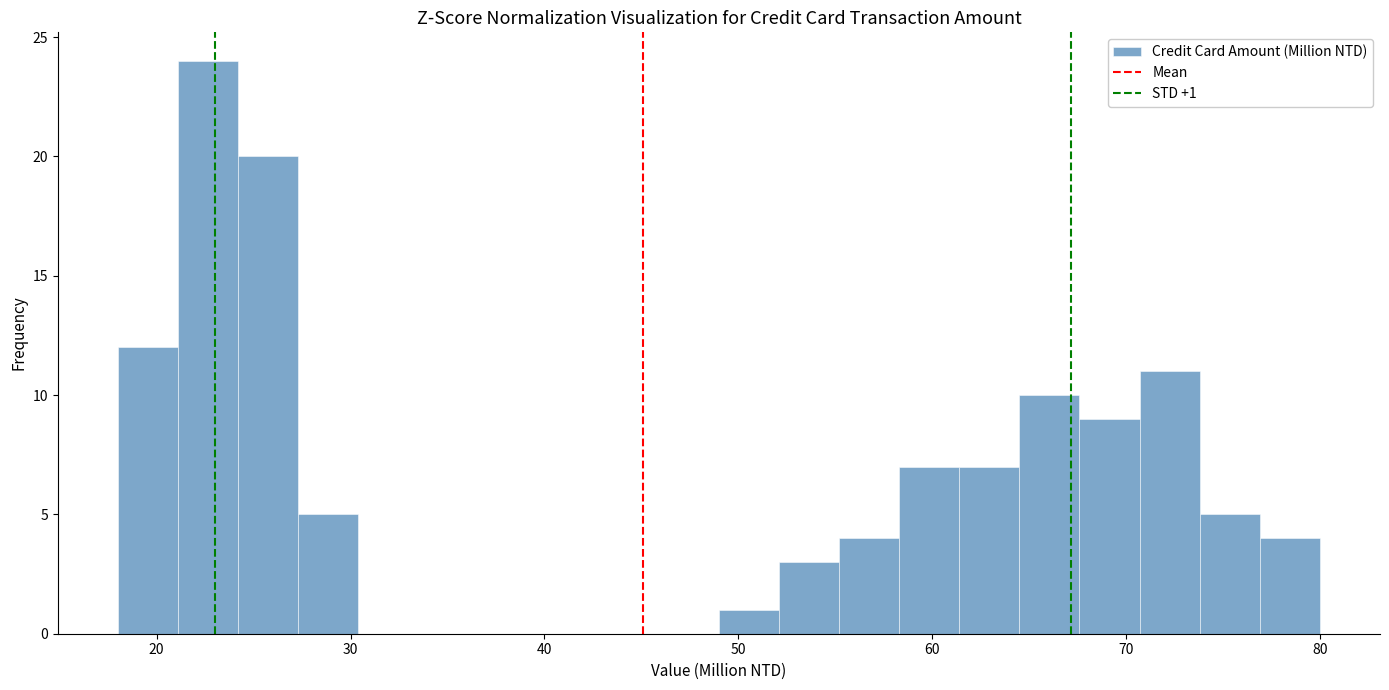

Around what value on the x-axis is the tallest bar? Give the approximate position of its centre, as read against the axis.

23